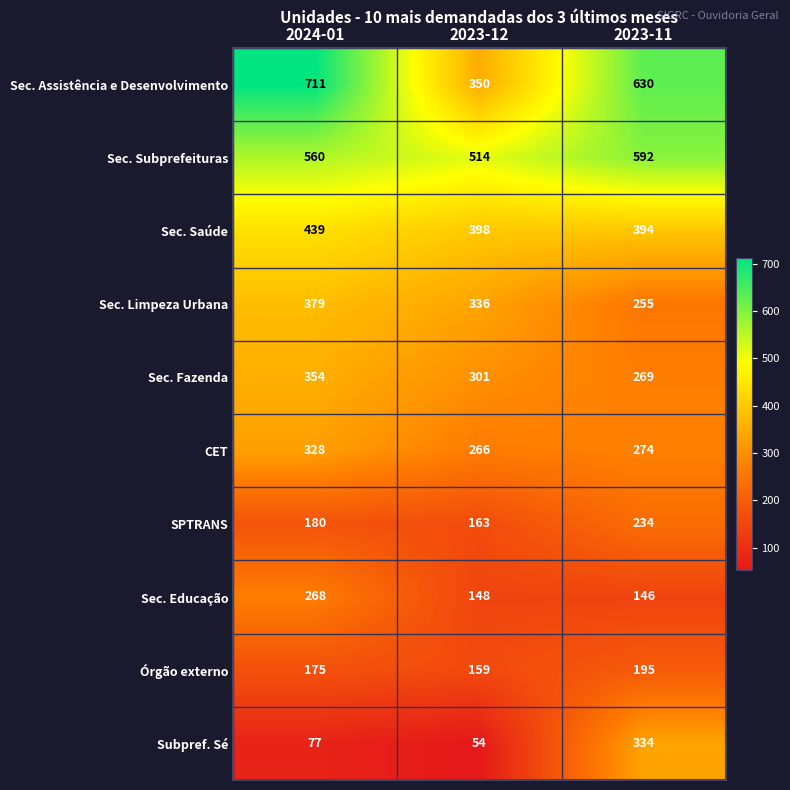

What is the average value of the Sec. Limpeza Urbana series?

323